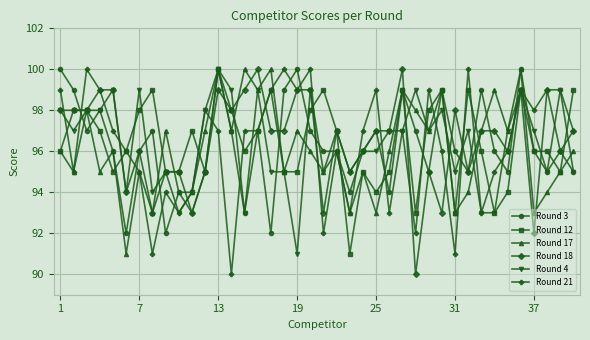

What is the highest value of the Round 4 series?

100